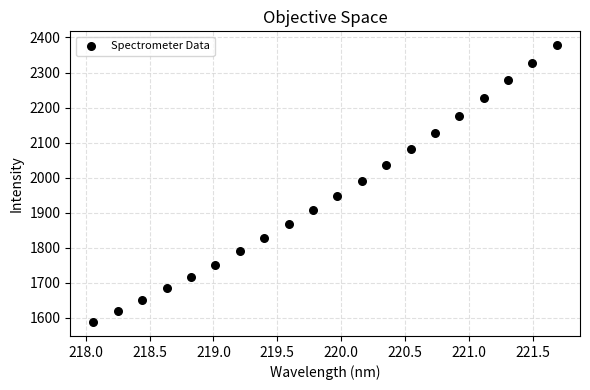

What is the range of Y values (max minus min)?

789.8